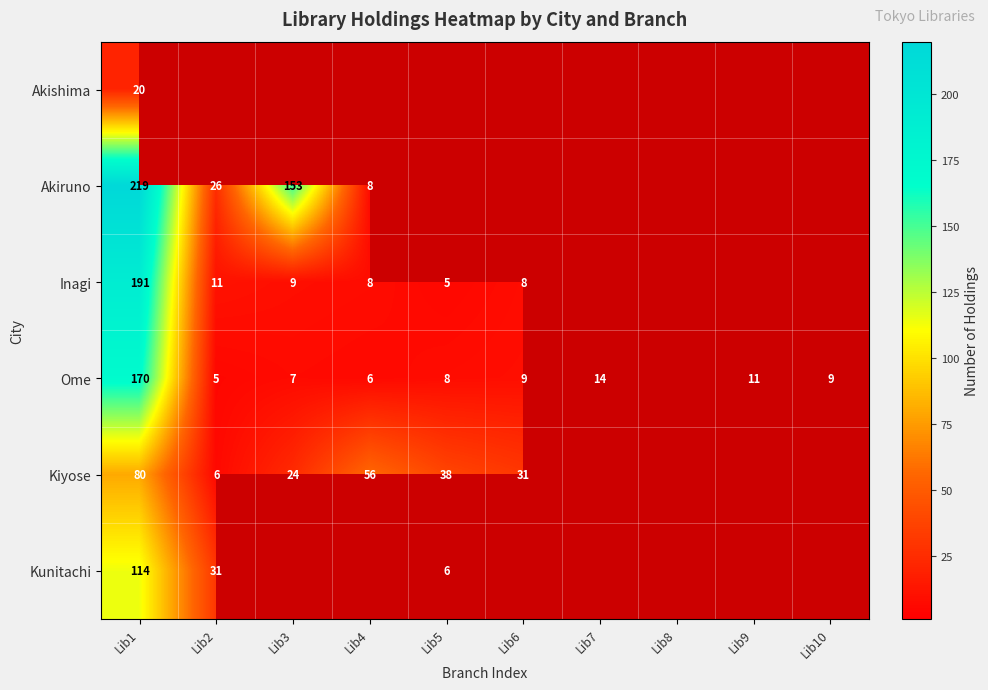

True or false: Kiyose has a value of 8 at Lib6.

False